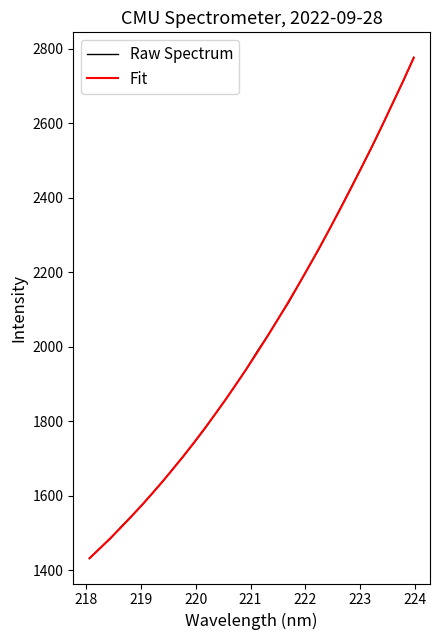

What is the maximum value for Raw Spectrum?

2777.3